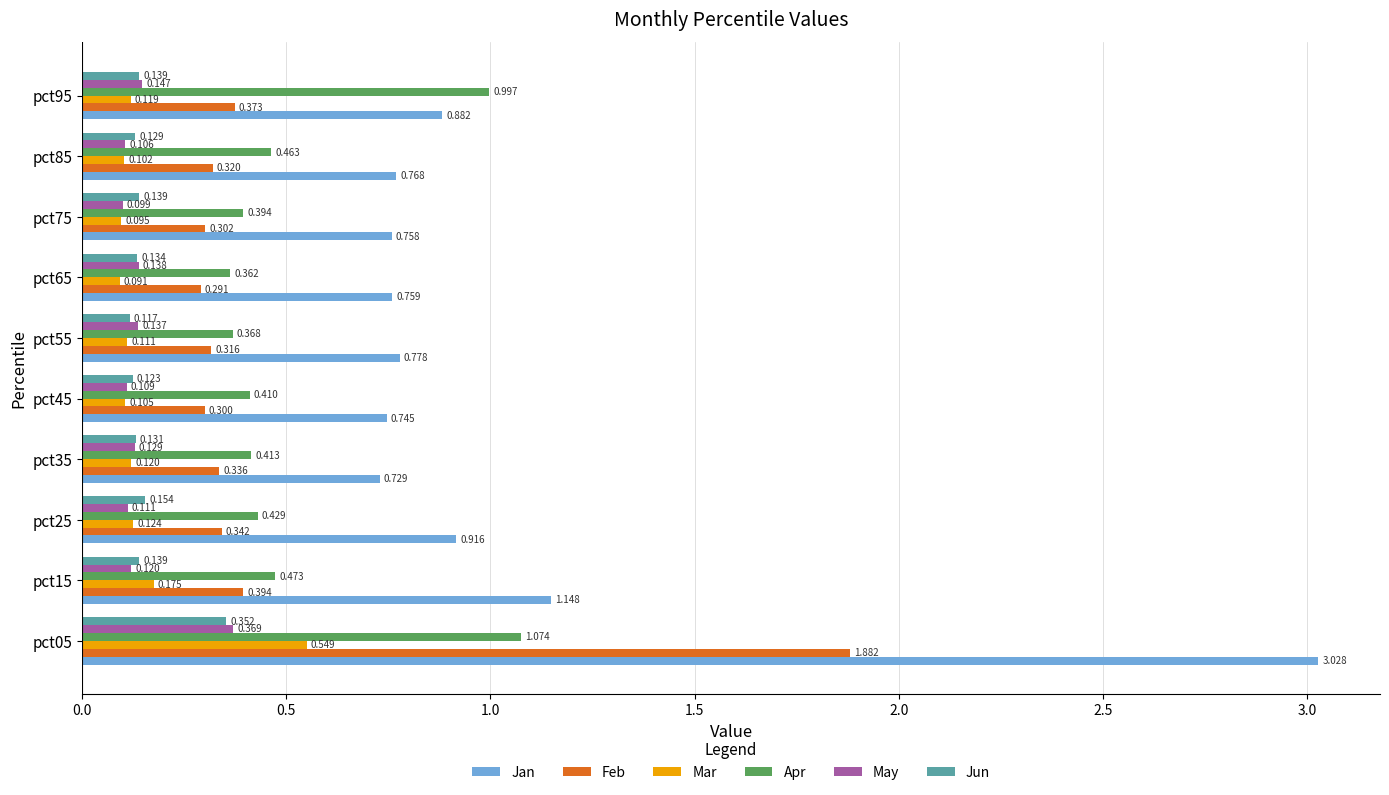

Which series has the largest total across all categories?

Jan